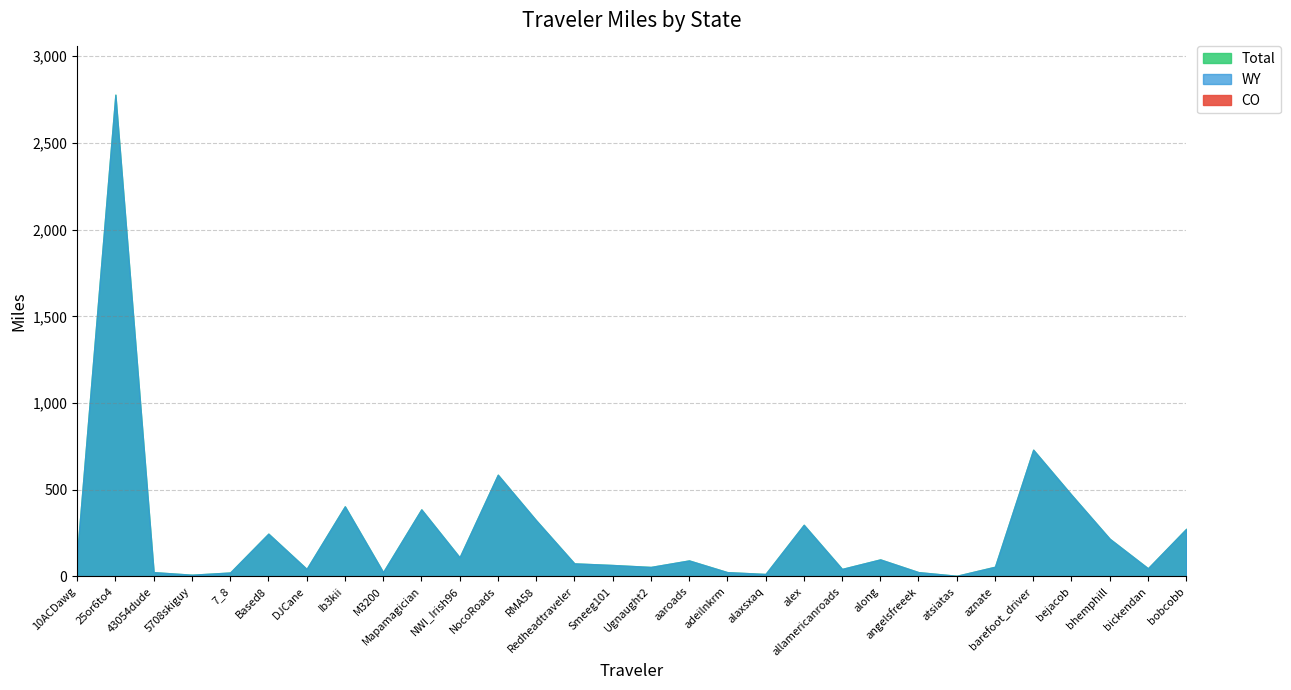

True or false: Total and CO intersect in this chart.

False